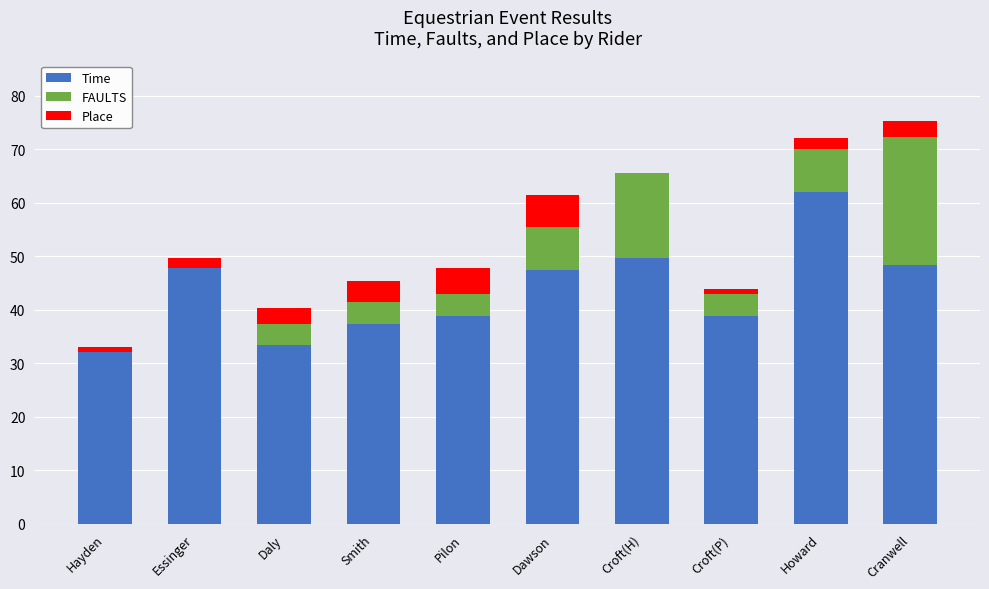

What is the maximum value for Time?

62.0